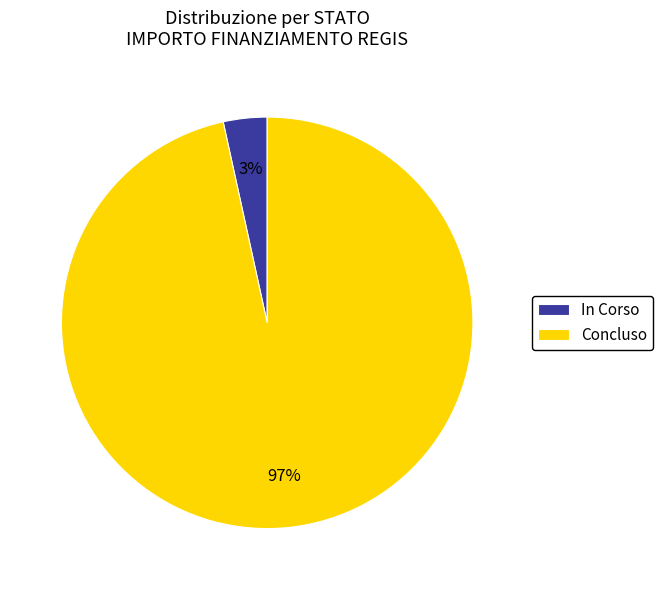

Which has a higher value, Concluso or In Corso?

Concluso